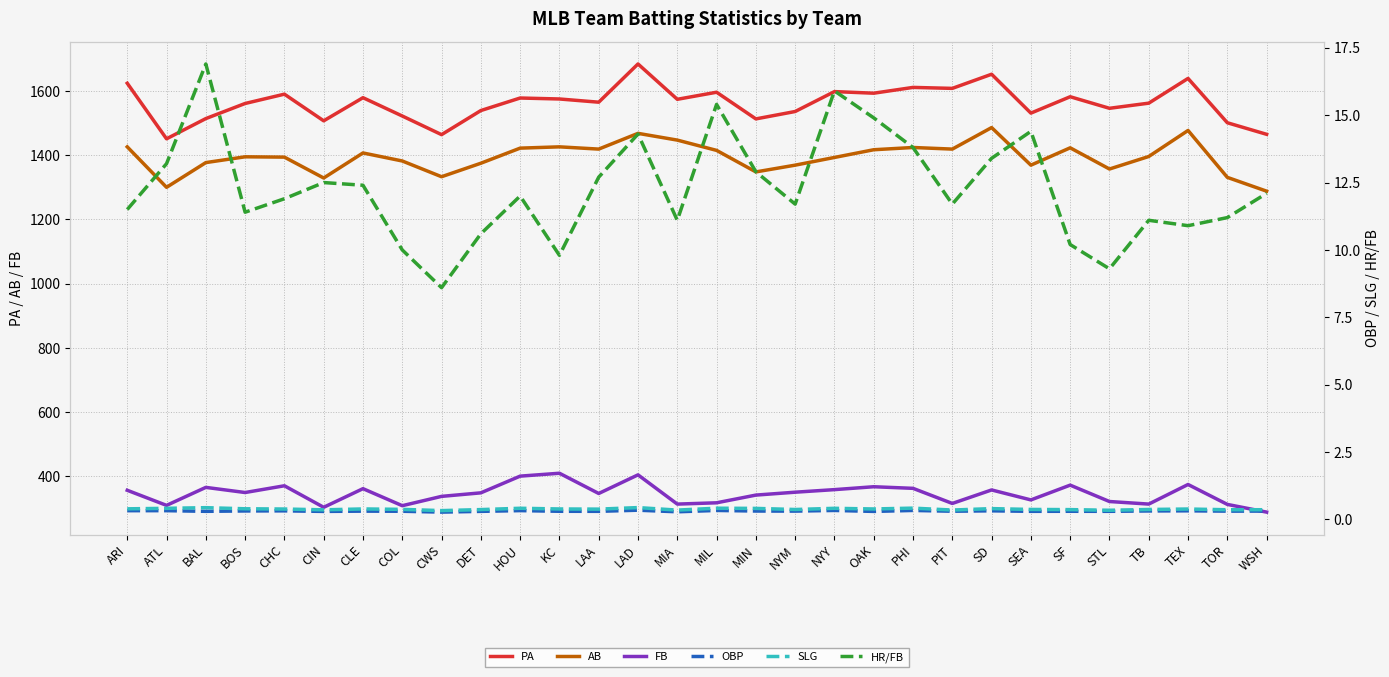

Count the number of categories in the chart.

30